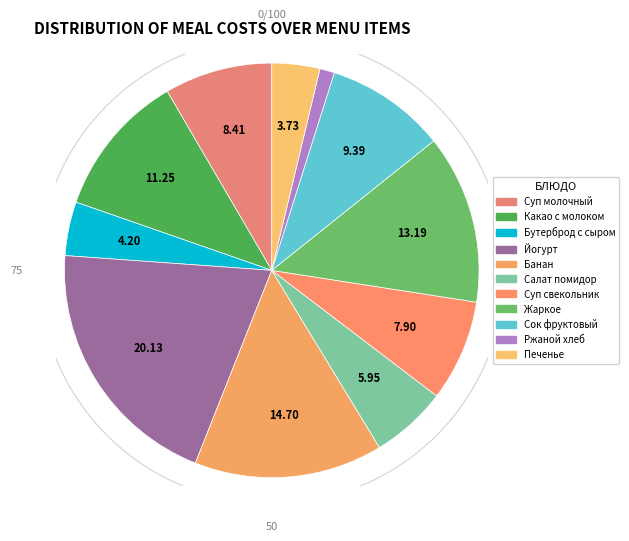

The Сок фруктовый slice represents 1% of the pie. True or false?

False